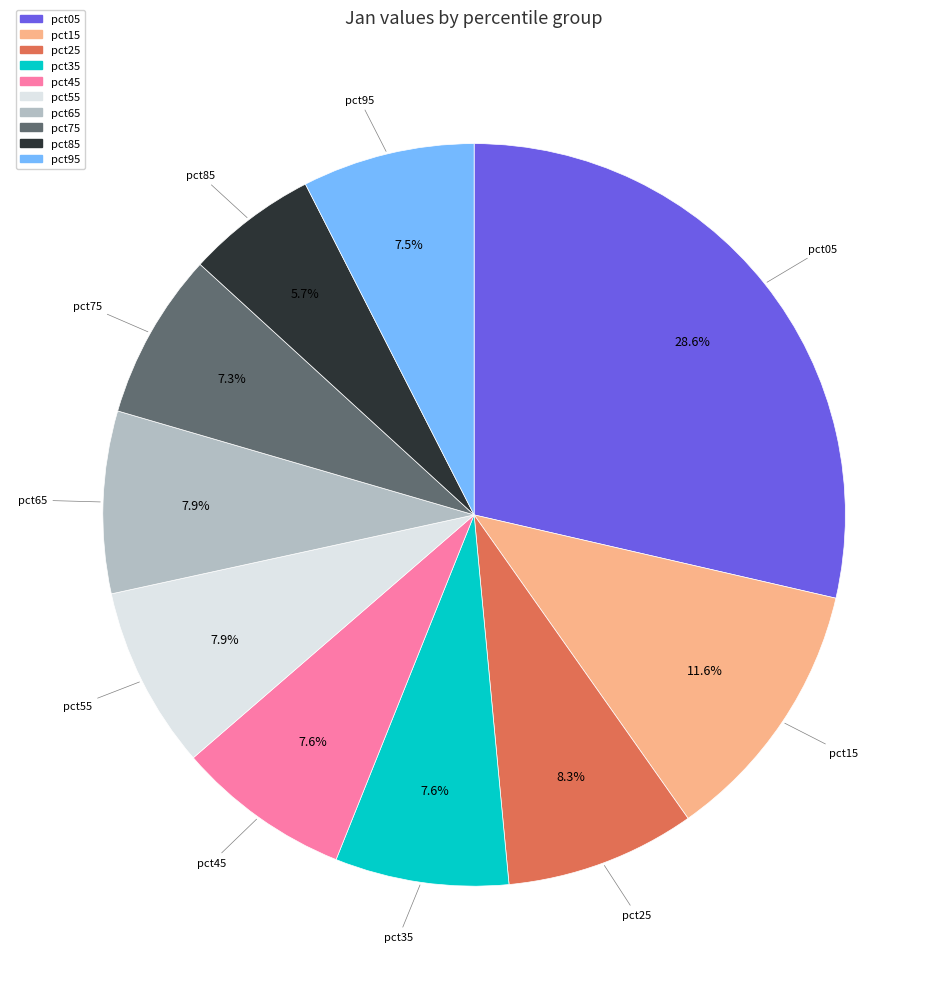

To the nearest percent, what percentage of the pie is pct75?

7%